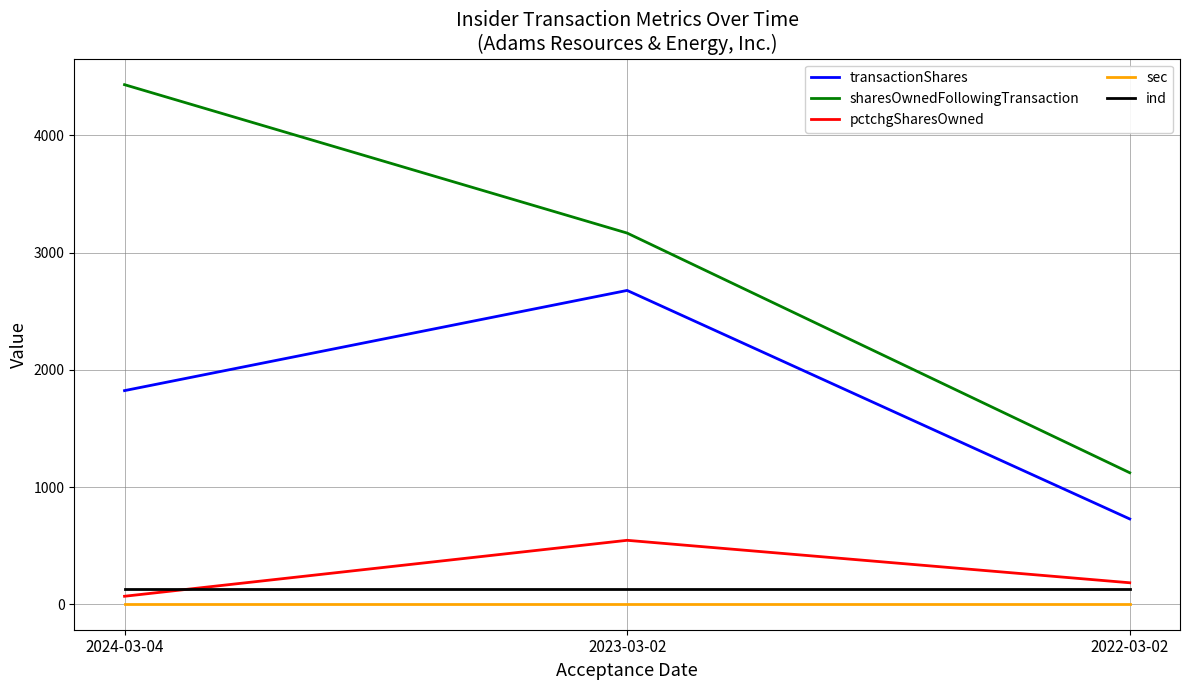

At which label is transactionShares closest to 1703?

2024-03-04